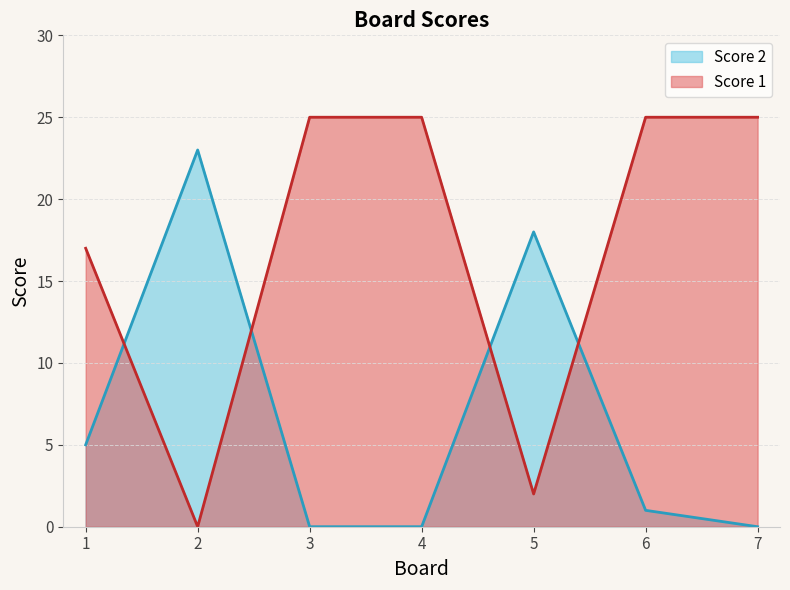

At how many categories does at least one series exceed 11?

7